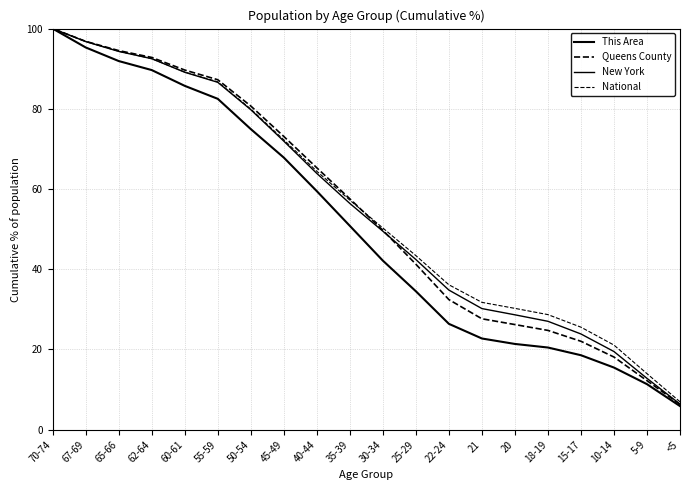

What is the lowest value of the This Area series?

5.9